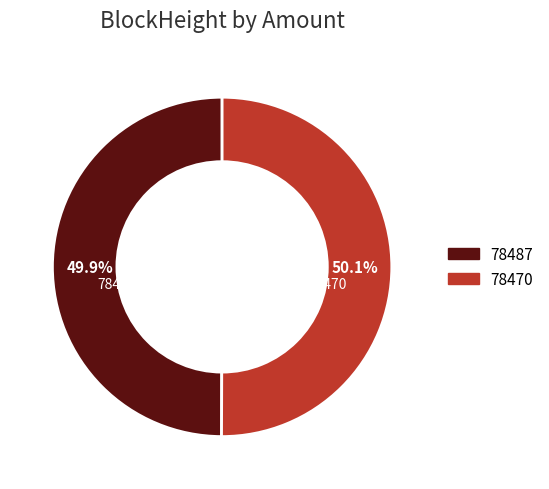

To the nearest percent, what is the combined percentage of 78487 and 78470?

100%